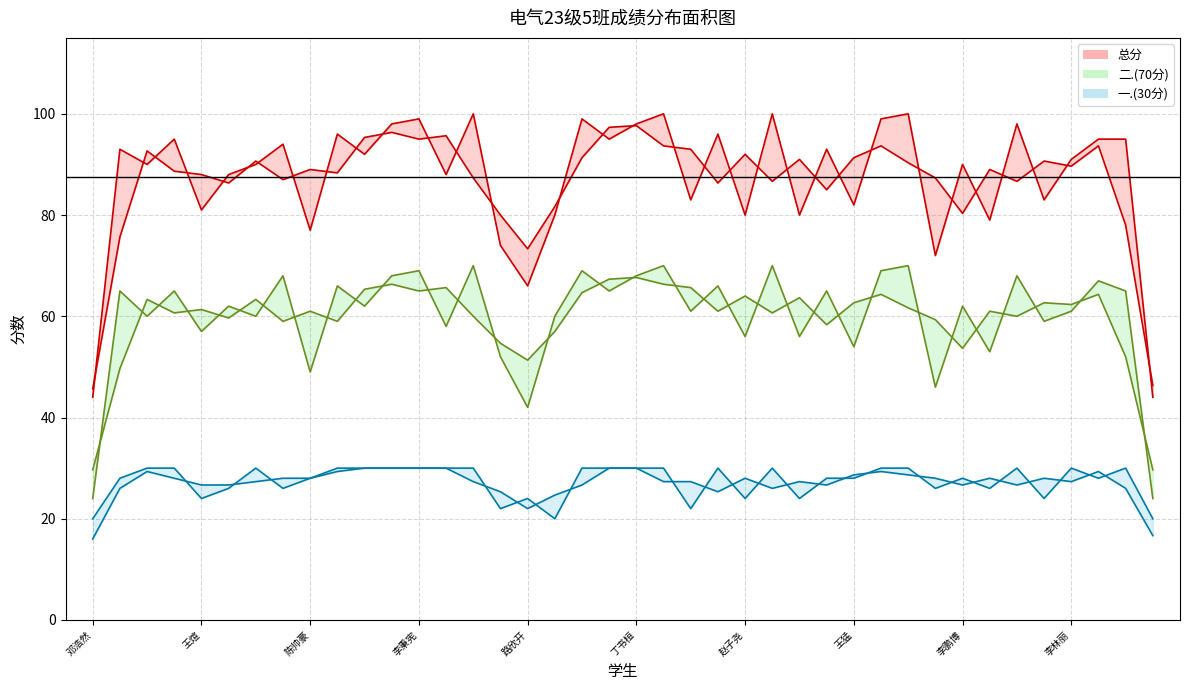

What are all the series names shown in the legend?

总分, 二.(70分), 一.(30分)